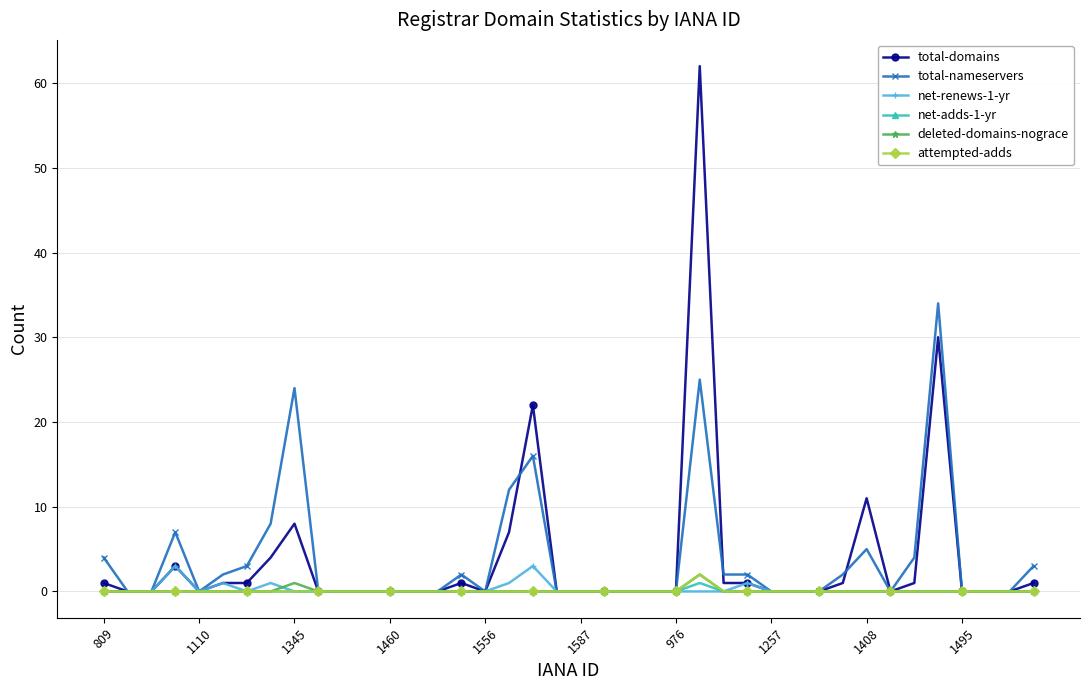

What is the maximum value for net-renews-1-yr?

3